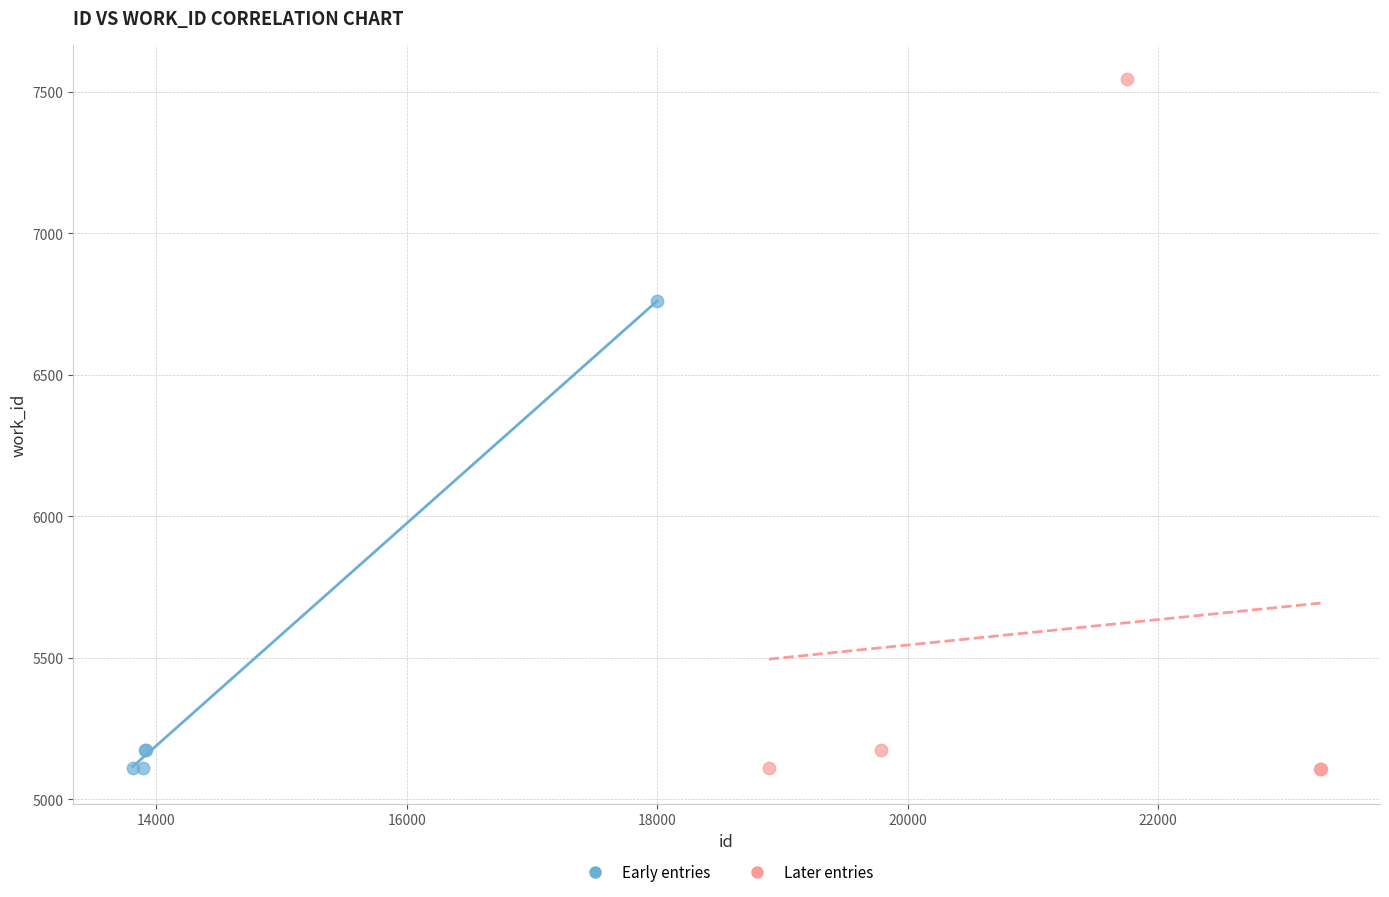

Which series has the widest spread of Y values?

Later entries